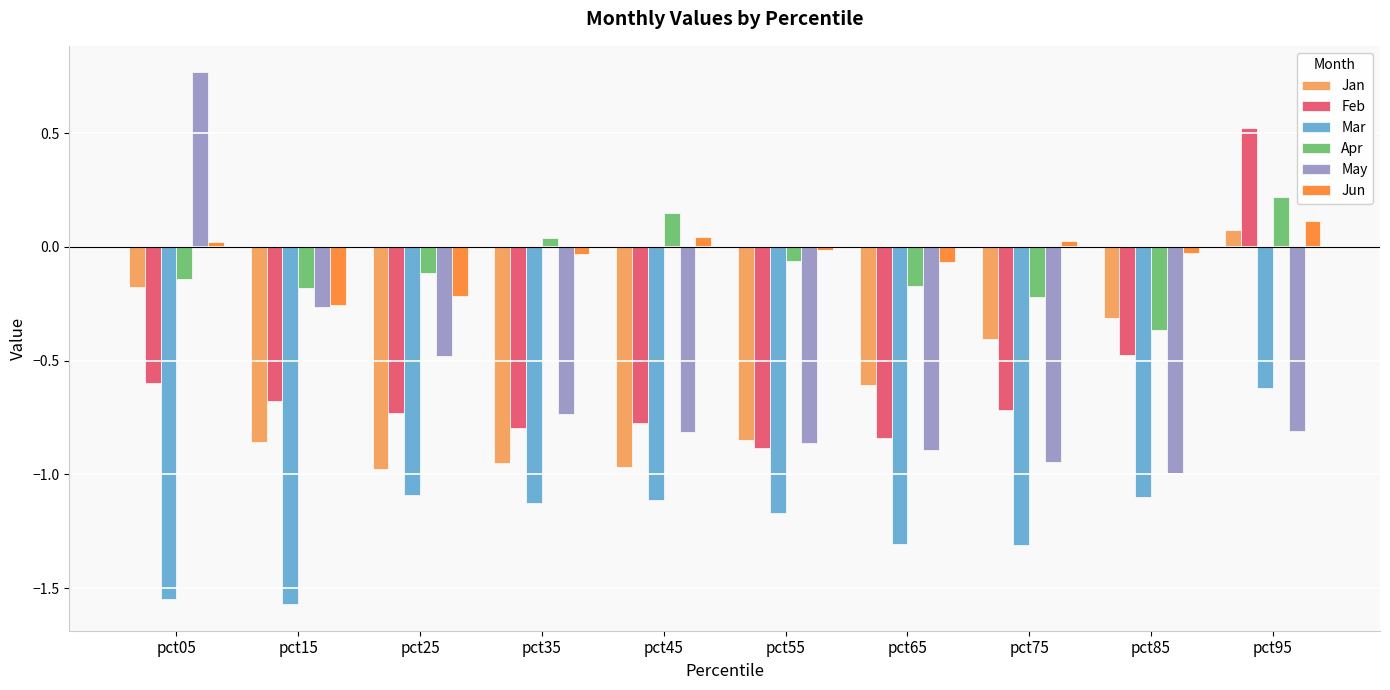

Which series has the largest range (max minus min)?

May